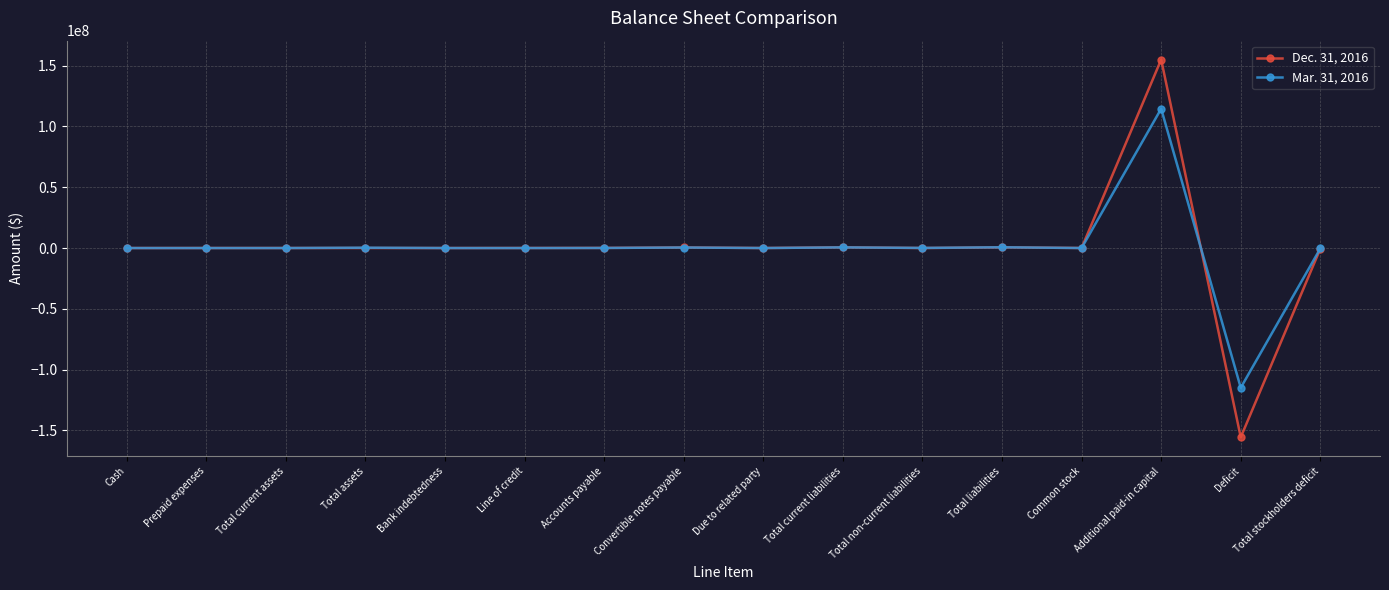

Which series changed the most between Due to related party and Additional paid-in capital?

Dec. 31, 2016